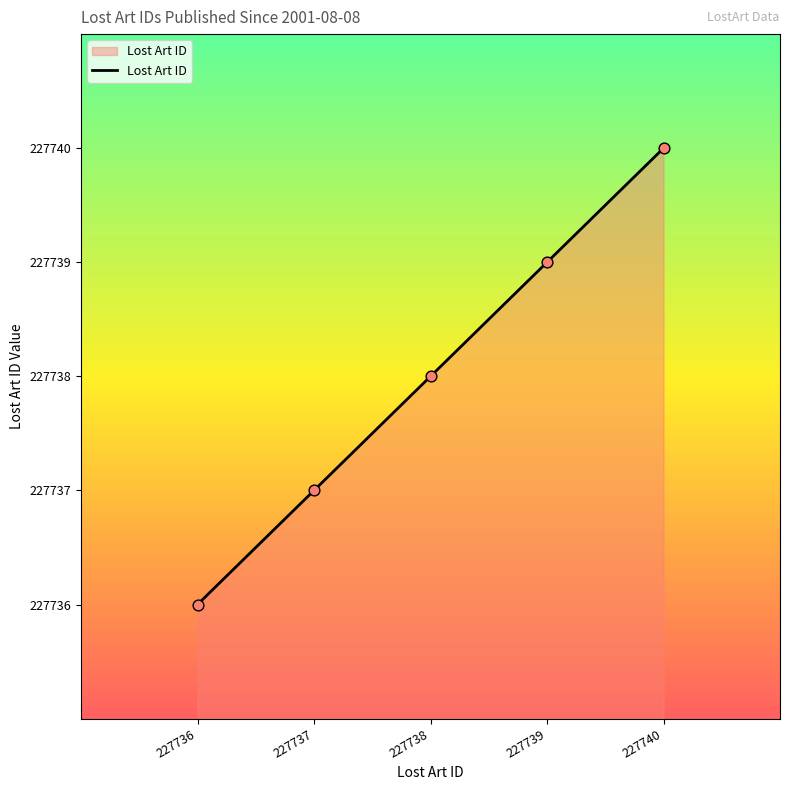

Which has a higher value, 227737 or 227736?

227737